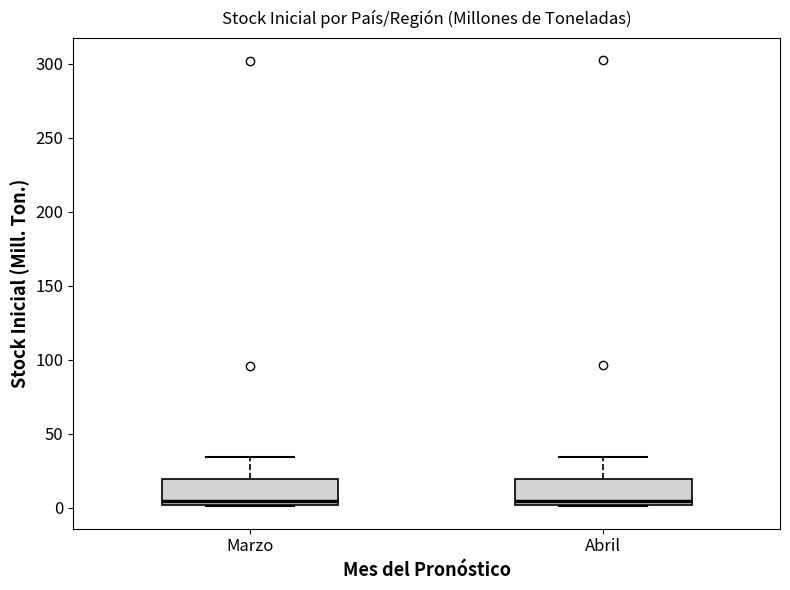

Reading left to right, read every box against the y-axis: the position of its median line, the range the box covers, and the ends of its whiskers. The values are not printed on the chart, so give them approximately, as read against the axis.

Marzo: median 5, box 0 to 20, whiskers 0 to 35
Abril: median 5, box 0 to 20, whiskers 0 to 35